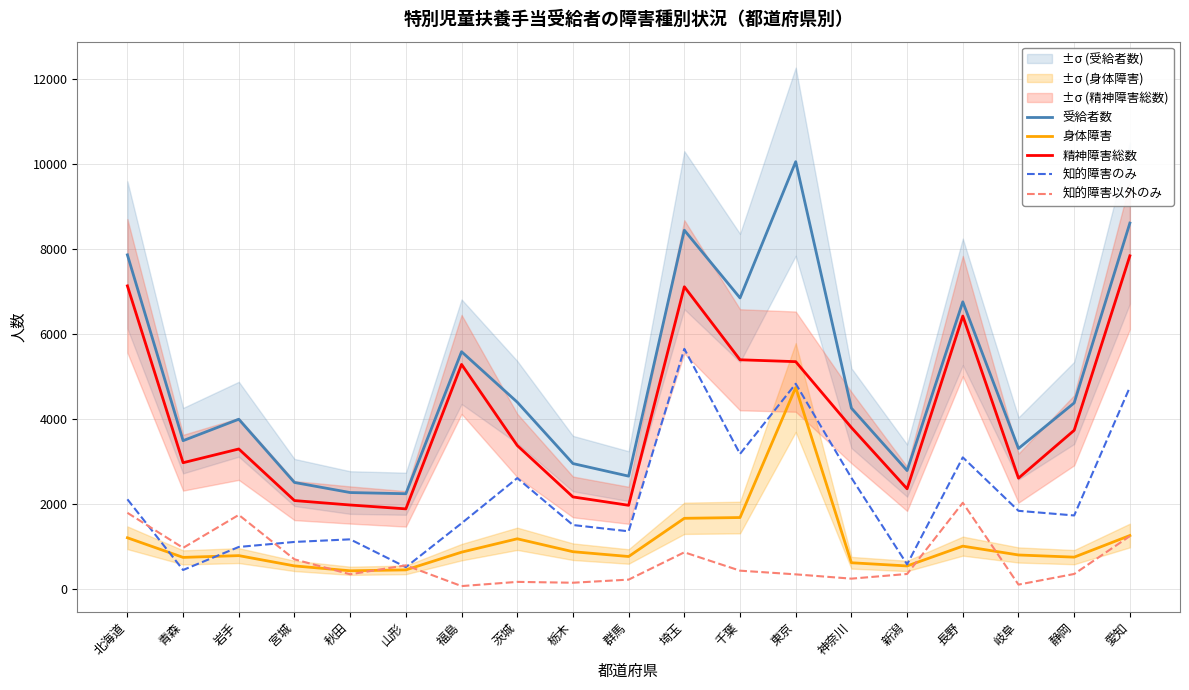

What is the label of the 4th point from the right?

長野